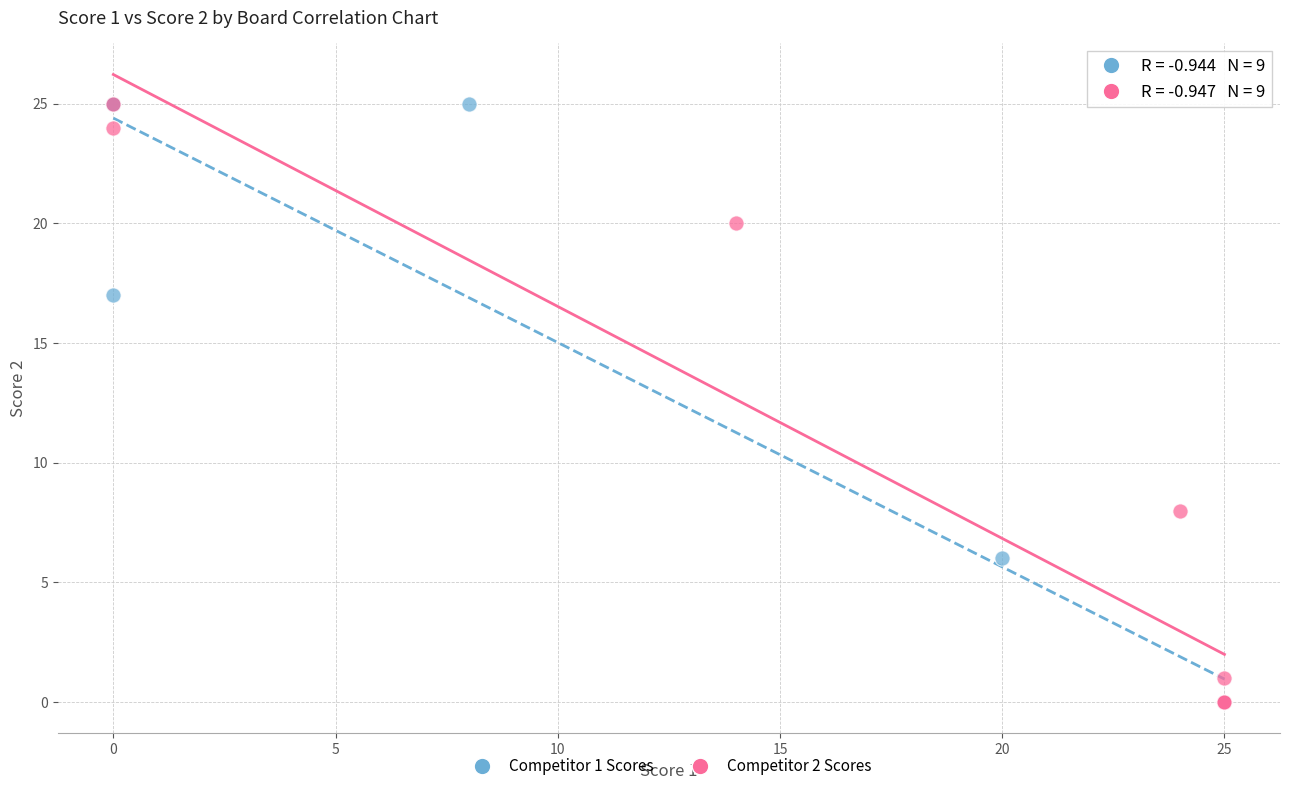

What are all the series names shown in the legend?

Competitor 1 Scores, Competitor 2 Scores